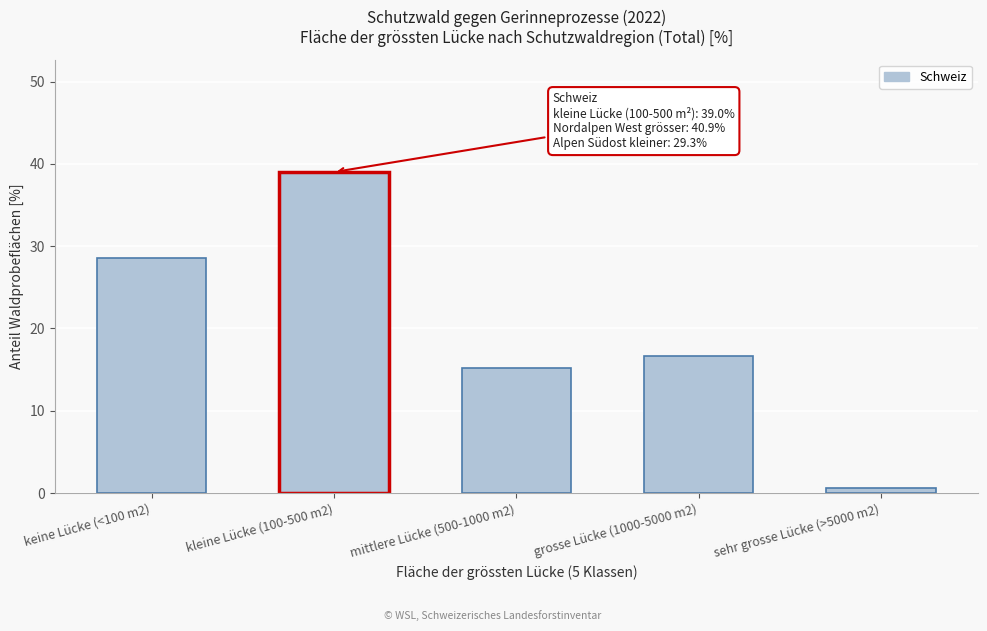

Reading right to left, transcribe all the data shown in this chart.

sehr grosse Lücke (>5000 m2)=0.6	grosse Lücke (1000-5000 m2)=16.7	mittlere Lücke (500-1000 m2)=15.2	kleine Lücke (100-500 m2)=39.0	keine Lücke (<100 m2)=28.5